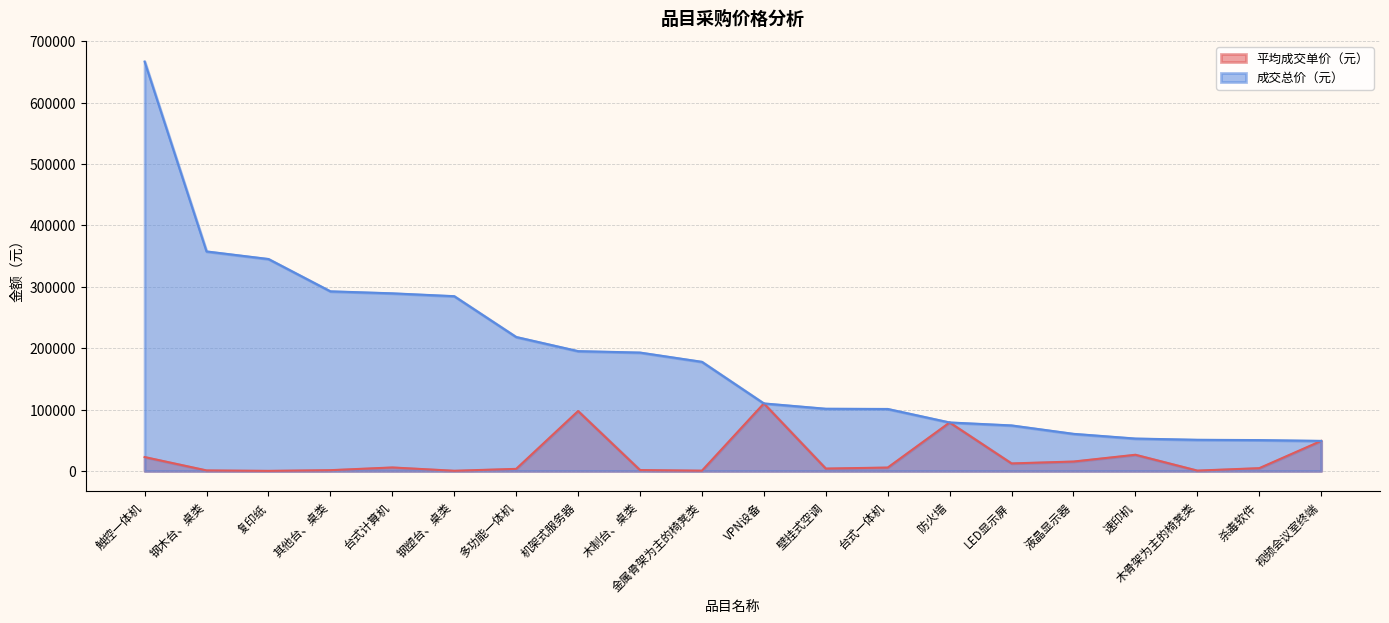

What is the total value across all series at 钢木台、桌类?

358488.8